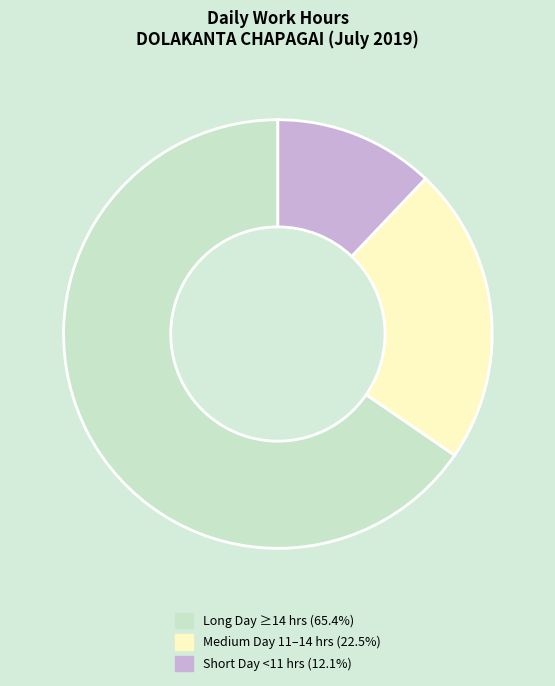

Is there a majority slice in this chart?

Yes